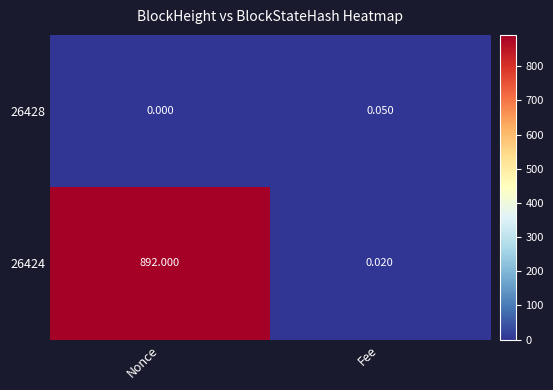

Between Nonce and Fee, which series saw the biggest shift?

26424